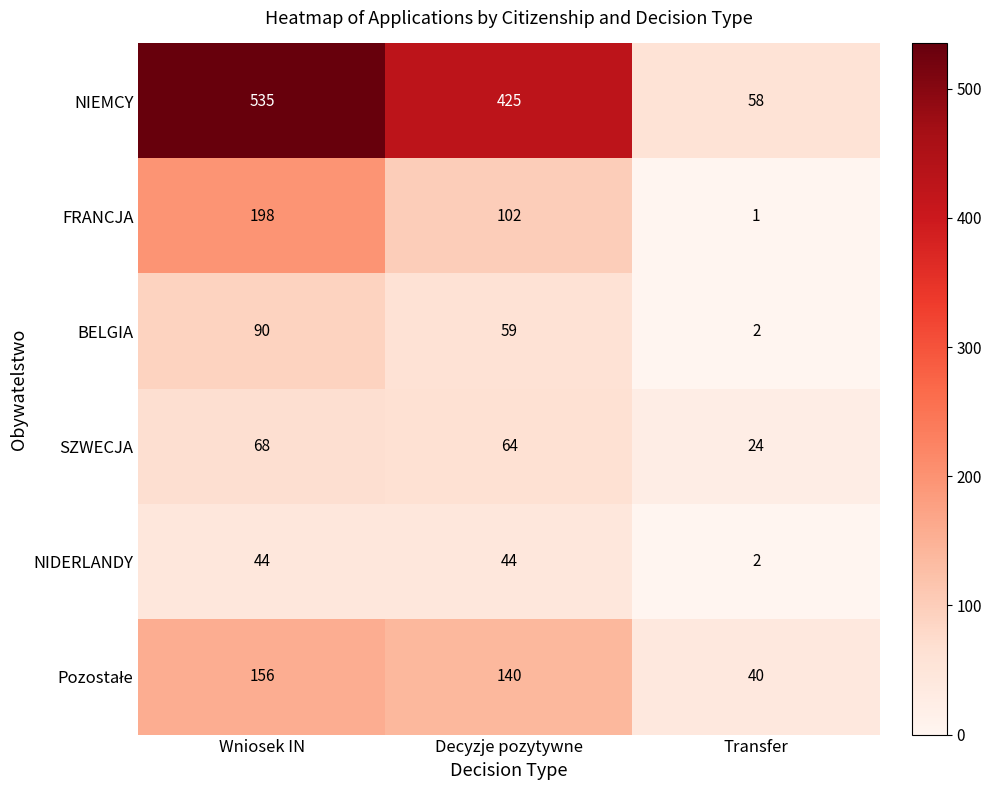

Which series has the largest range (max minus min)?

NIEMCY